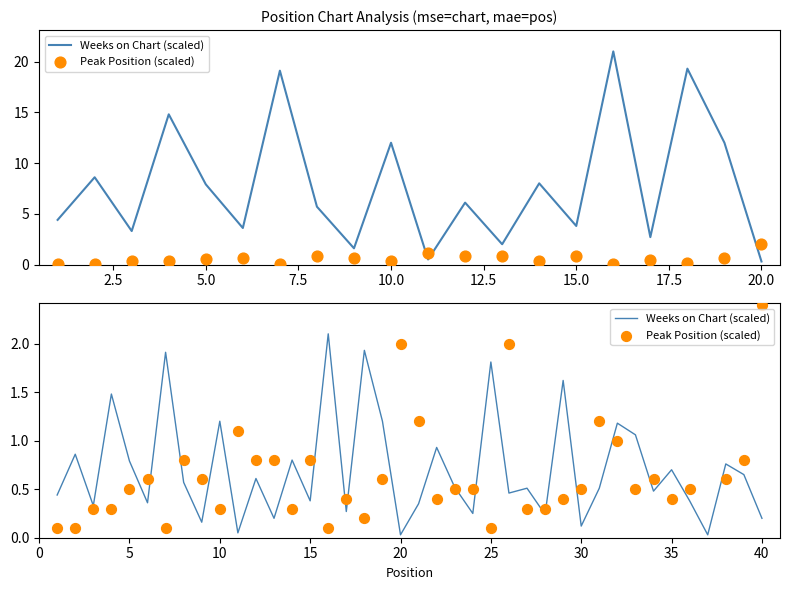

Is the value of Weeks on Chart (scaled) at 18 greater than the value of Peak Position (scaled) at 17?

Yes